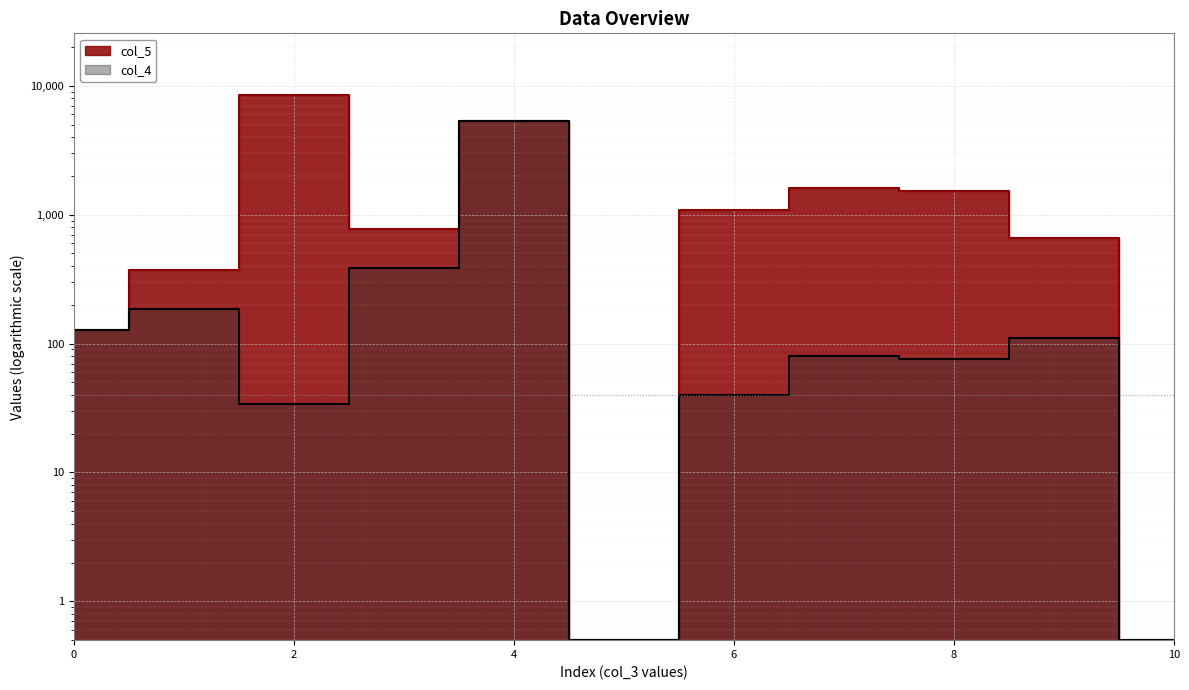

What is the value of the col_4 point at the 7th from the left?

40.0